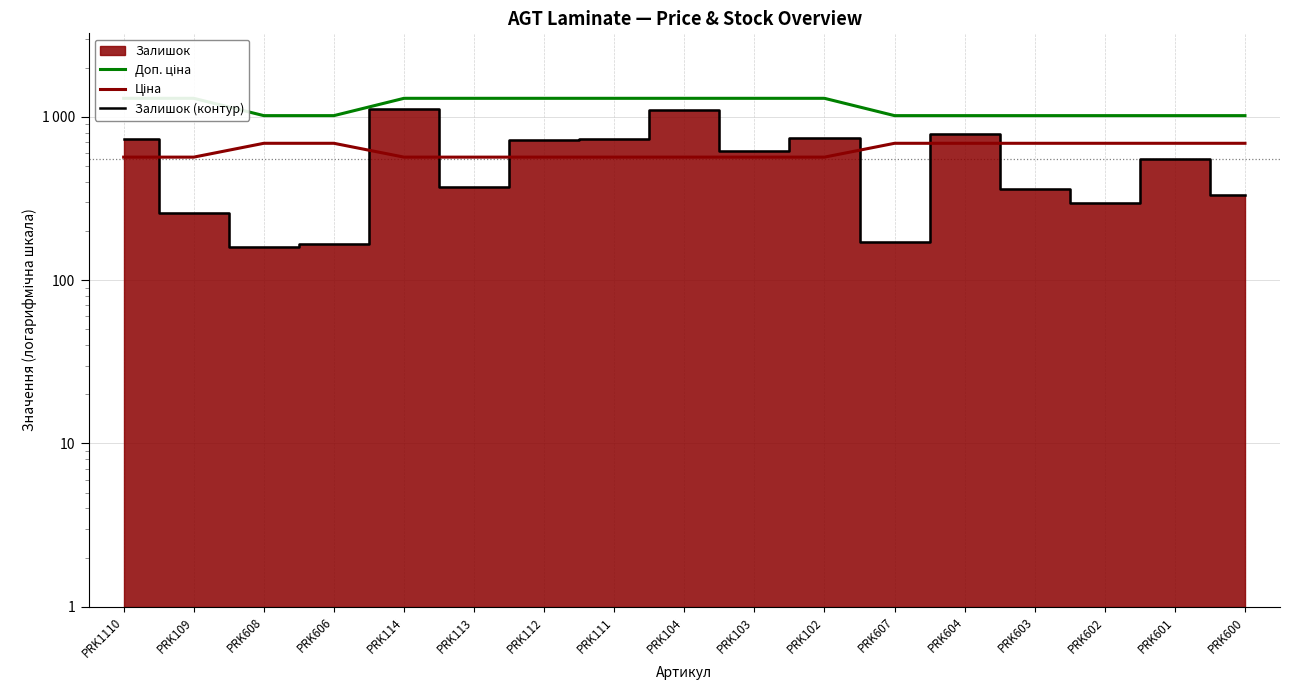

Which series has the largest total across all categories?

Доп. ціна